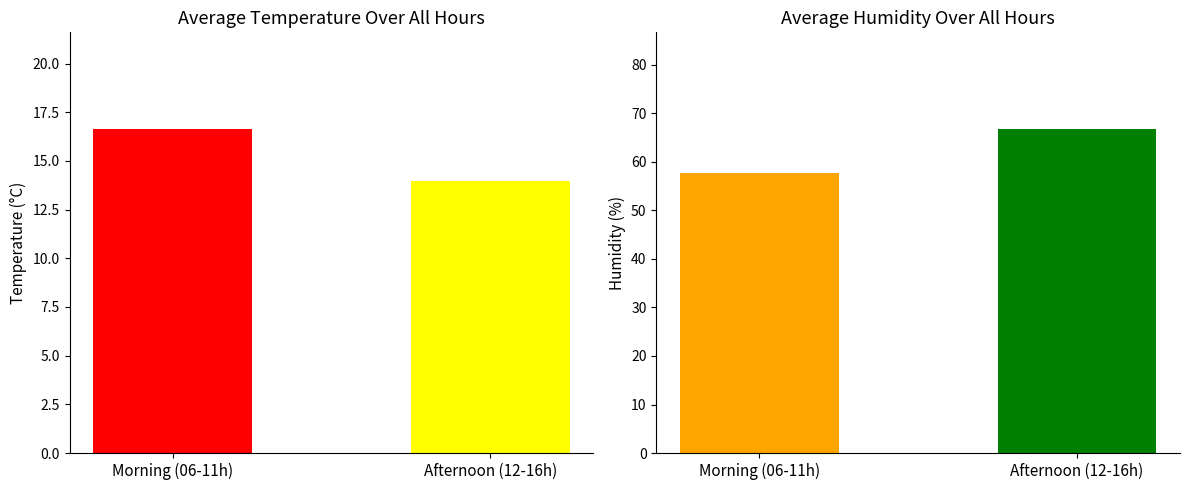

What is the total value across all series at Afternoon (12-16h)?

80.7